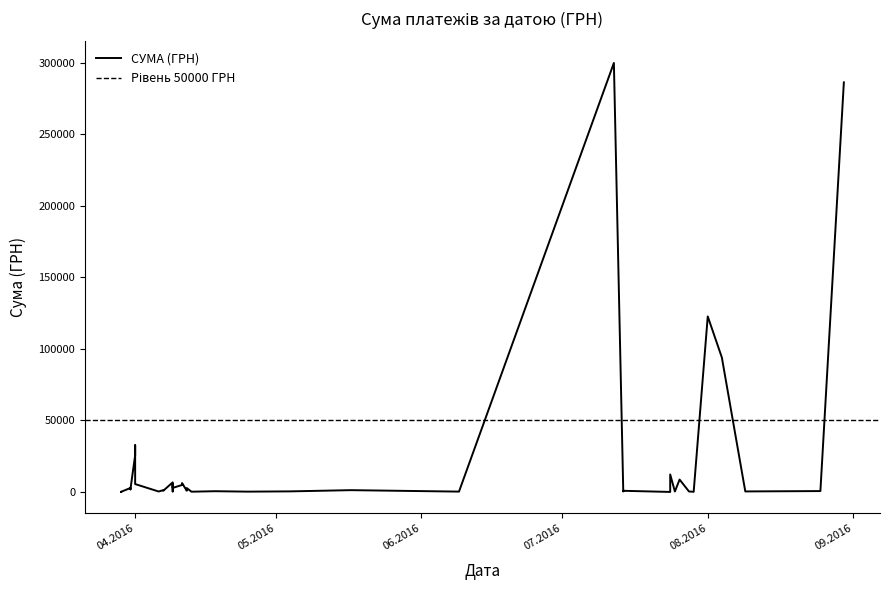

Reading left to right, extract all data points from this chart.

97.8	100.0	97.8	173.9	515.2	837.8	2711.6	4885.2	6195.6	6700.0	361.8	5616.0	2824.1	1253.5	869.0	317.6	25659.4	32660.8	5510.1	2773.8	1795.8	2019.6	1253.5	215.5	399.8	11.2	12216.8	323.2	8661.0	331.6	97.8	240.0	330.7	806.5	299923.2	614.0	361.8	94053.3	122722.1	286351.6